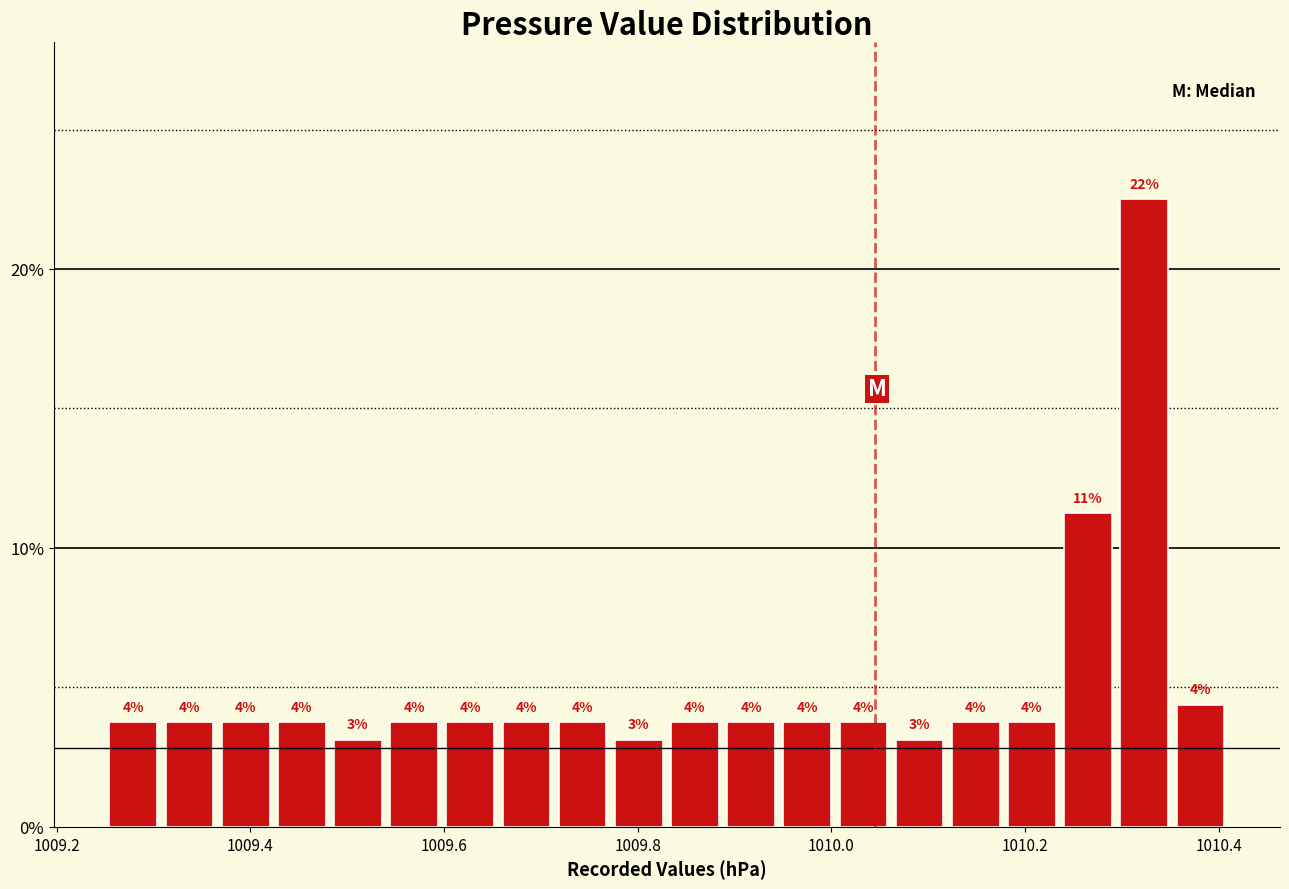

Around what value on the x-axis is the tallest bar? Give the approximate position of its centre, as read against the axis.

1010.32